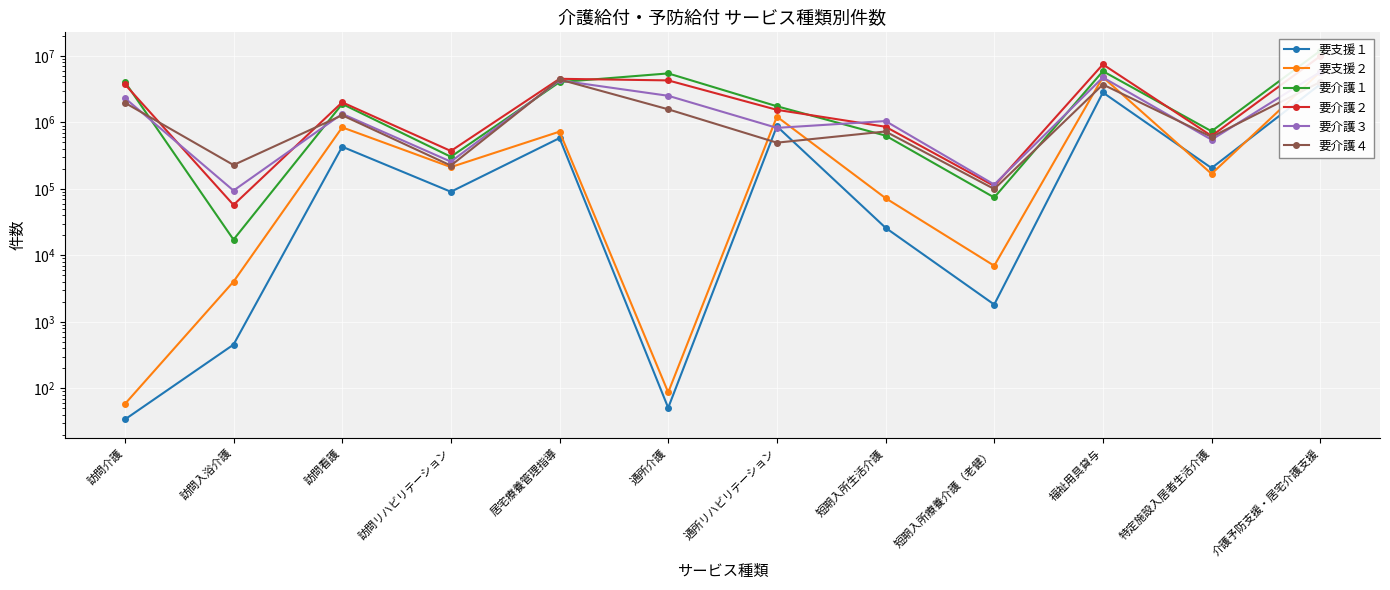

At how many categories does at least one series exceed 6958524?

2